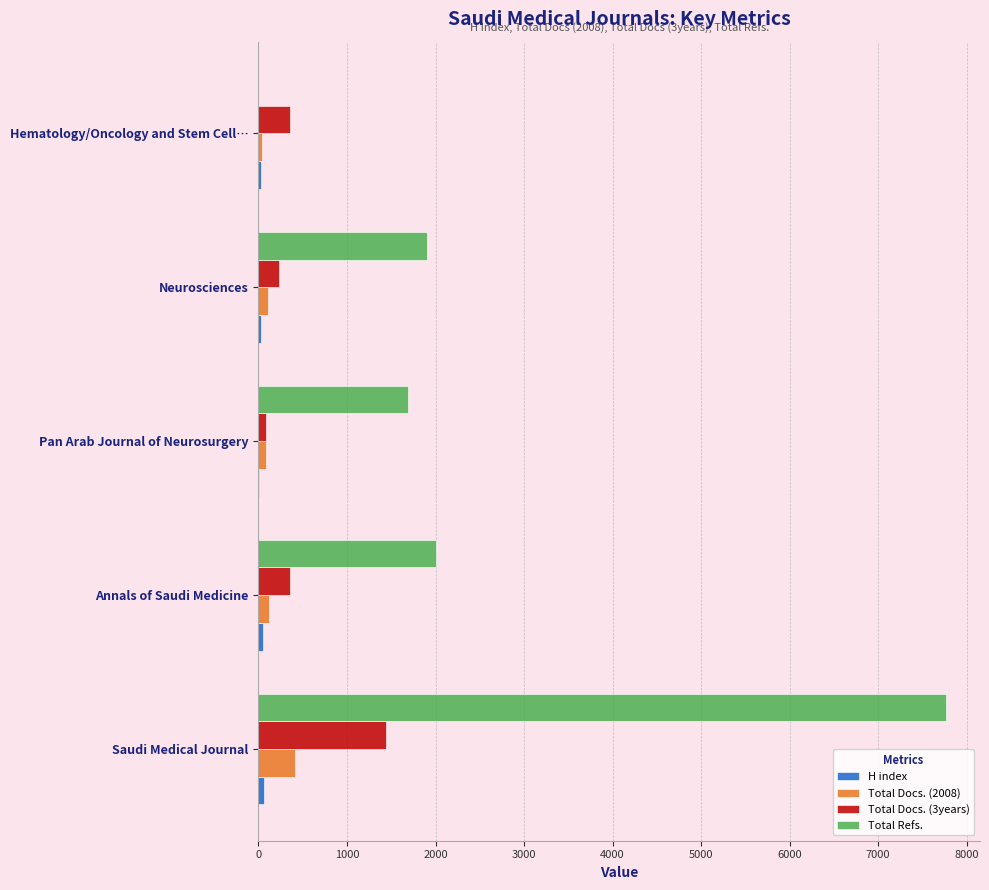

How many distinct data groups are displayed?

4